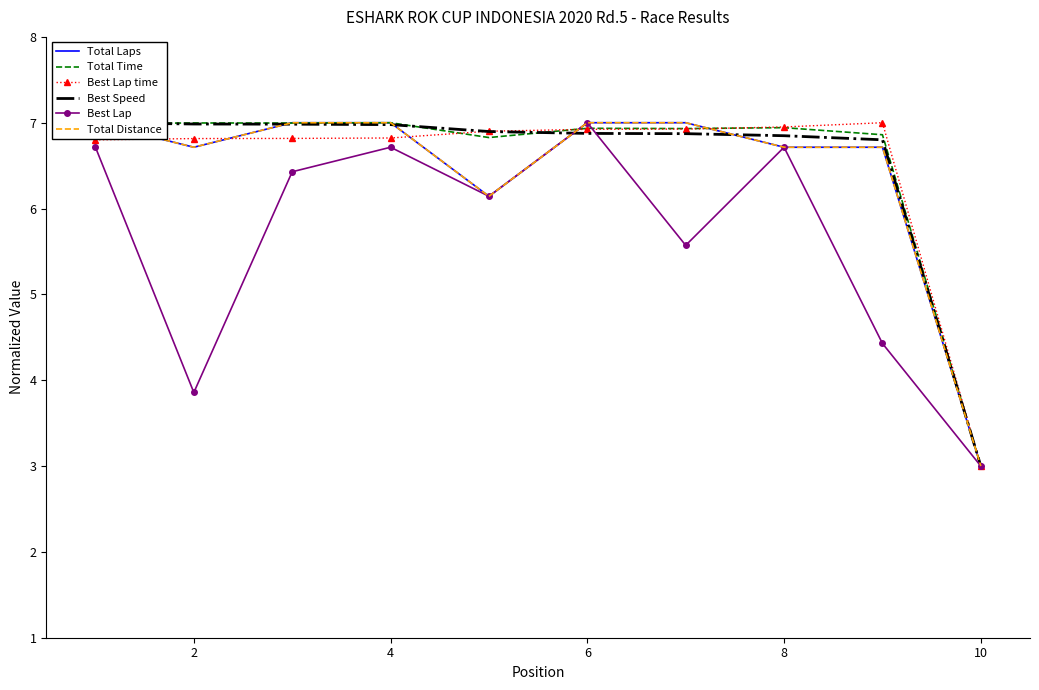

What is the lowest value of the Best Speed series?

3.0